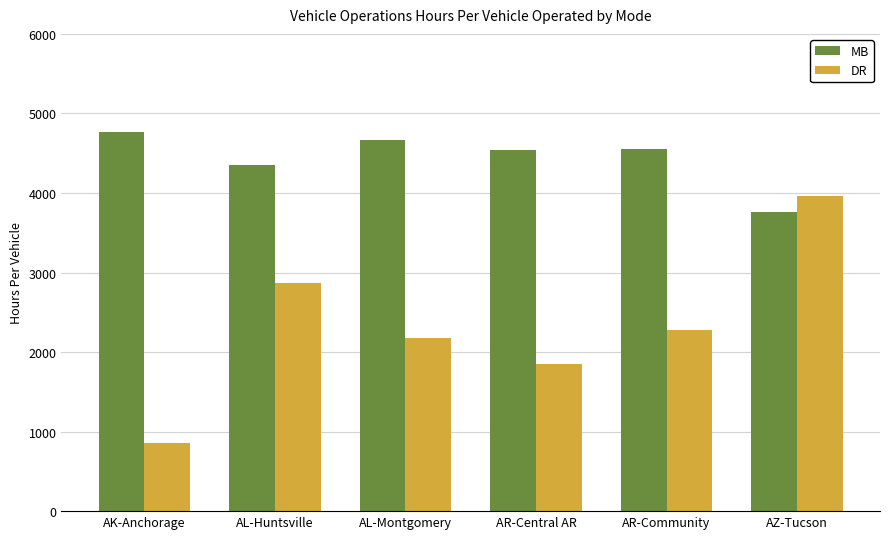

List the series in order of their peak value, lowest first.

DR, MB